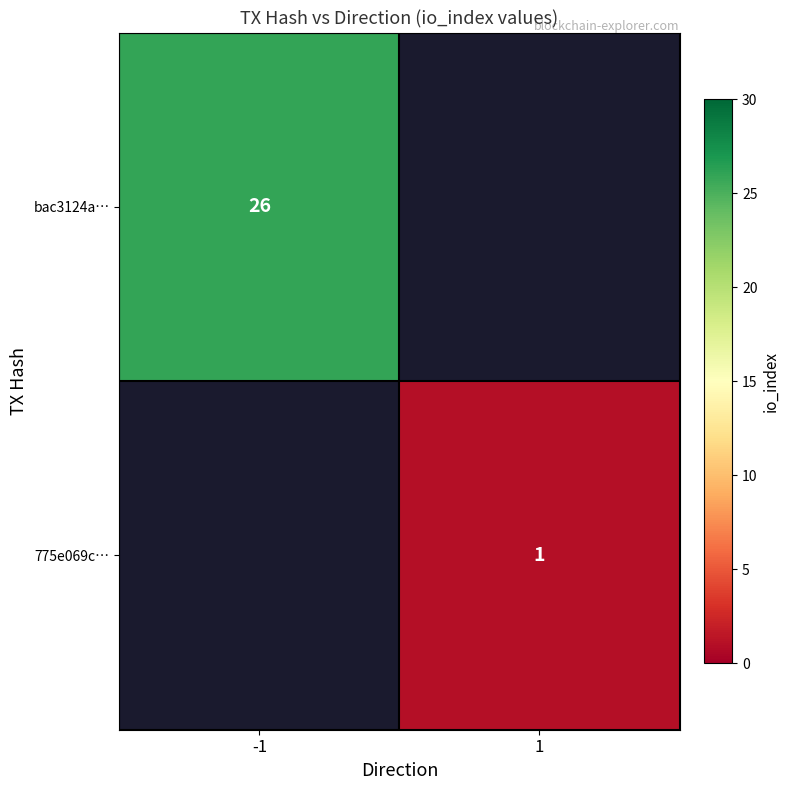

True or false: 775e069c… has a value of 1 at 1.

True